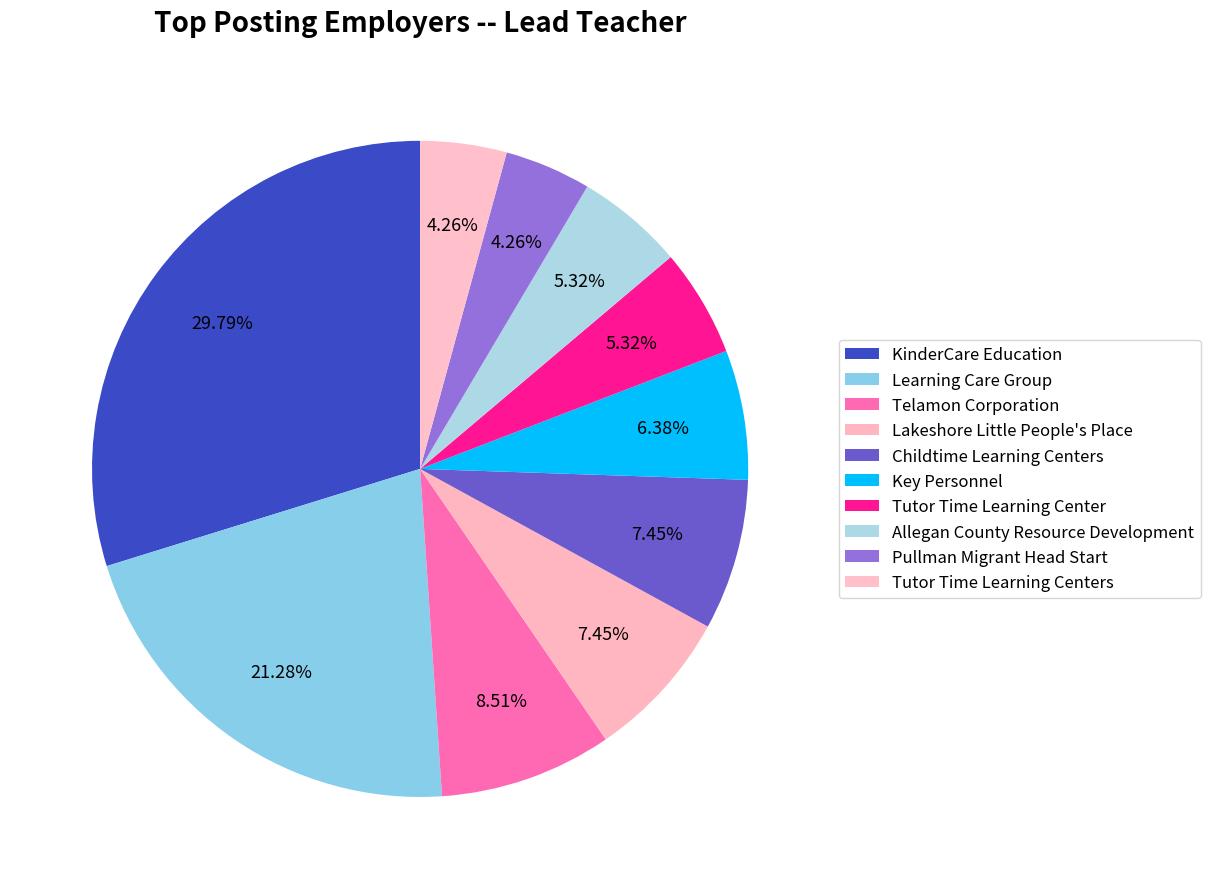

How much of the chart is everything except Learning Care Group?

78.7%